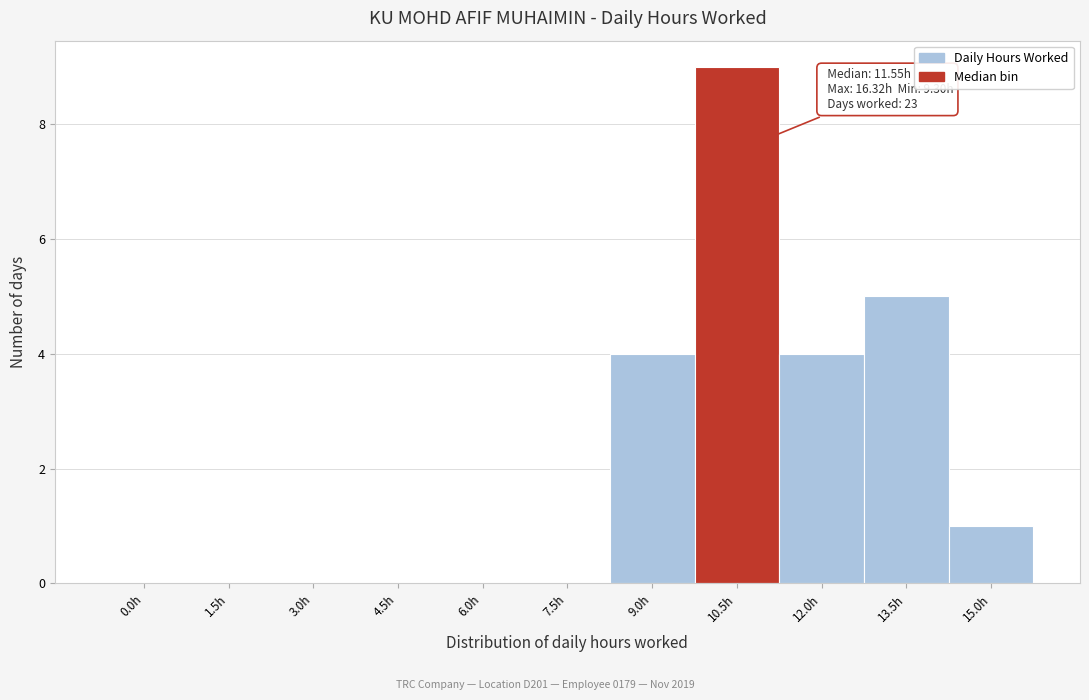

Reading left to right, transcribe all the data shown in this chart.

0.0h=0	1.5h=0	3.0h=0	4.5h=0	6.0h=0	7.5h=0	9.0h=4	10.5h=9	12.0h=4	13.5h=5	15.0h=1